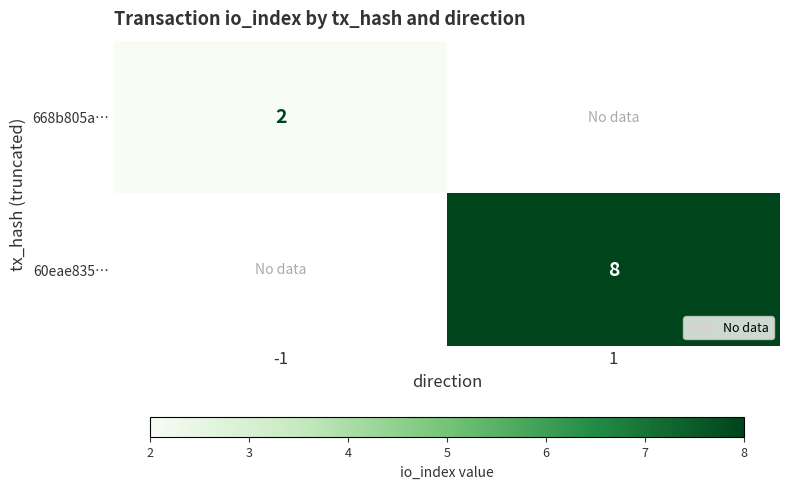

Is it true that 668b805a… equals 1 at -1?

False